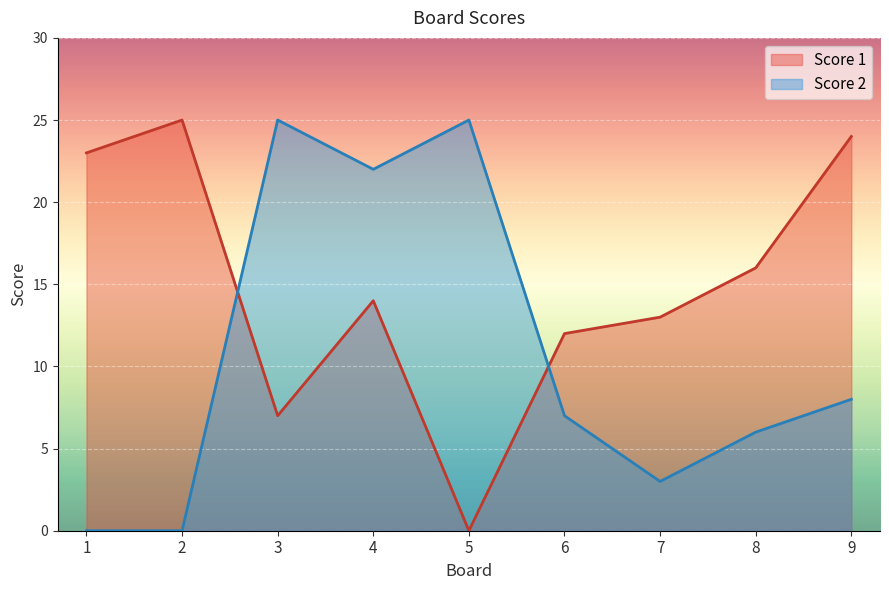

Is the value of Score 2 at 1 greater than the value of Score 1 at 5?

No